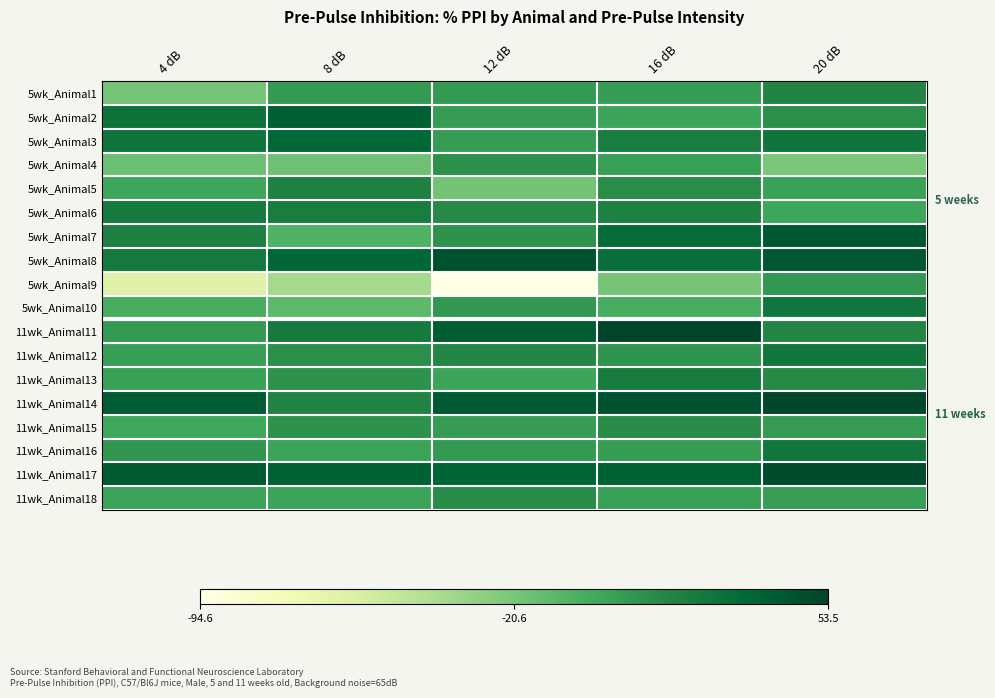

What is the difference between the highest and lowest values at 20 dB?

73.7